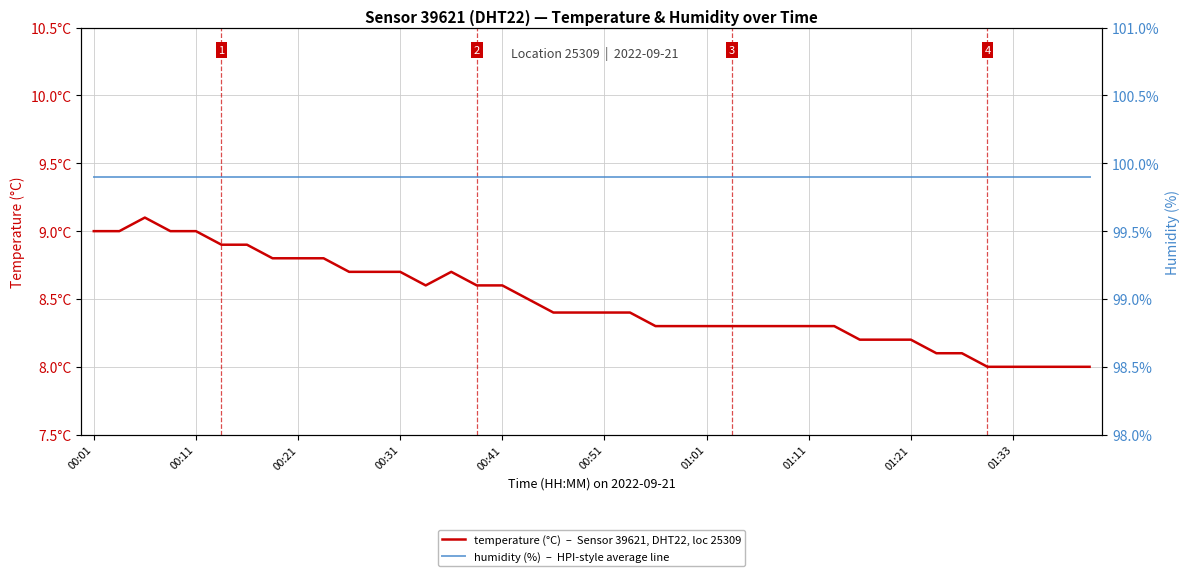

What is the sum of the humidity (%)  –  HPI-style average line values at 00:01 and 35?

199.8